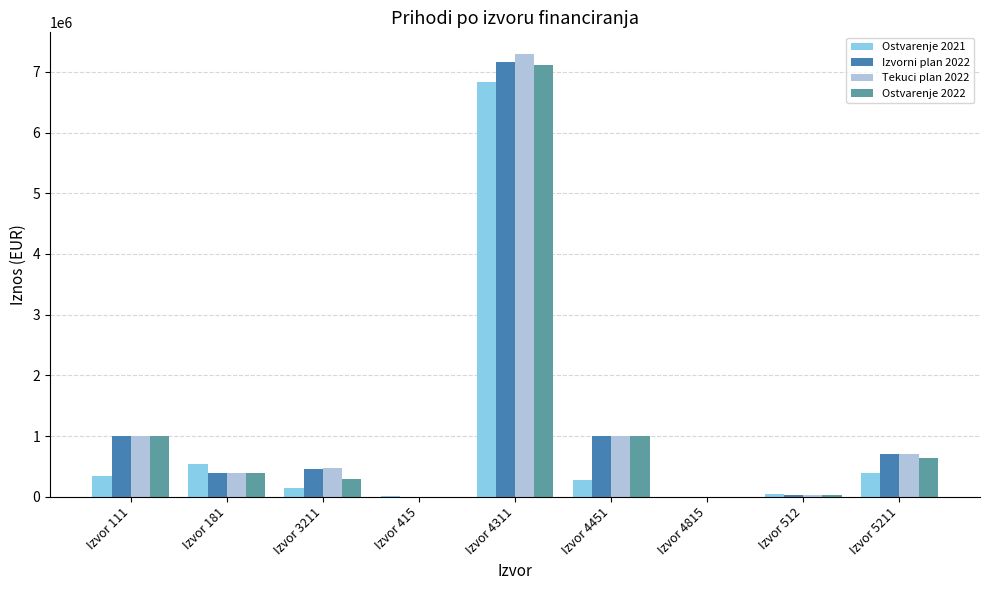

True or false: Izvorni plan 2022 has a value of 10554530.3 at Izvor 4311.

False